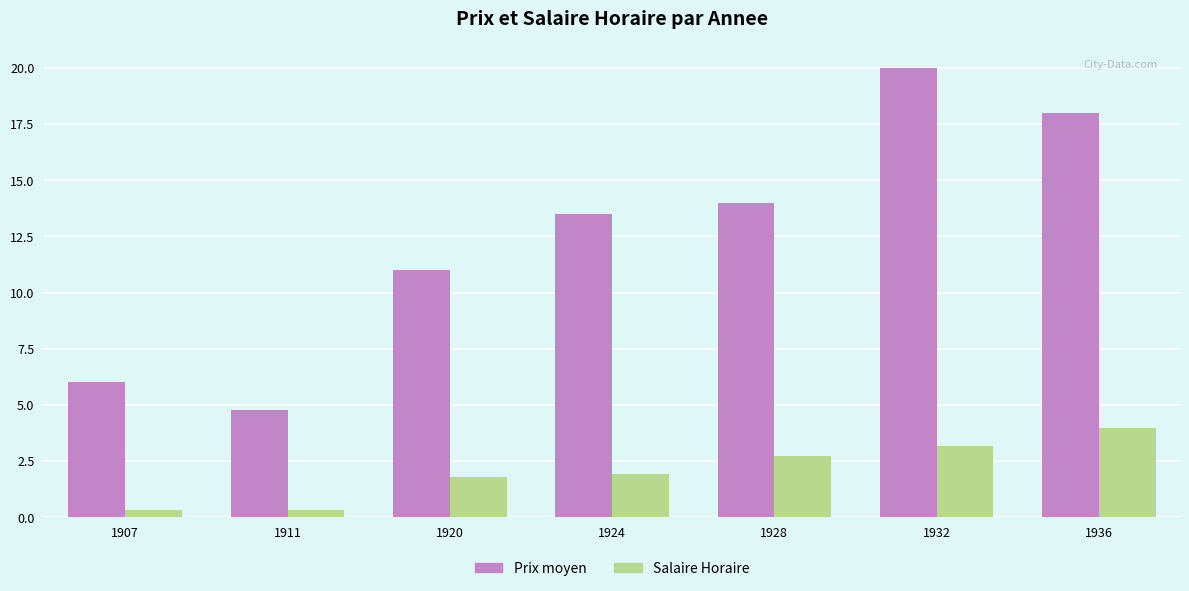

What is the highest value of the Salaire Horaire series?

4.0